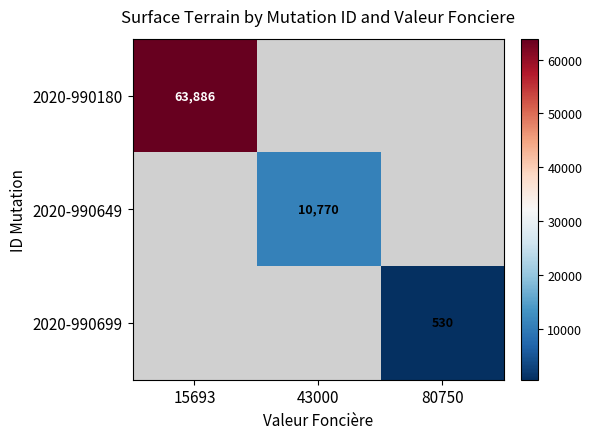

Is it true that 2020-990649 equals 10770 at 43000?

True